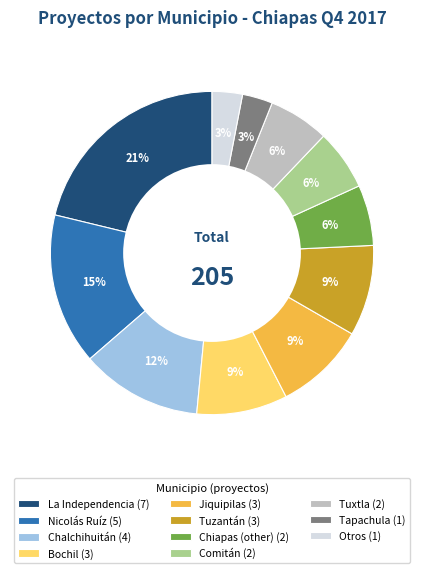

What is the ratio of the value at Chiapas (other) to the value at Tuxtla?

1.0